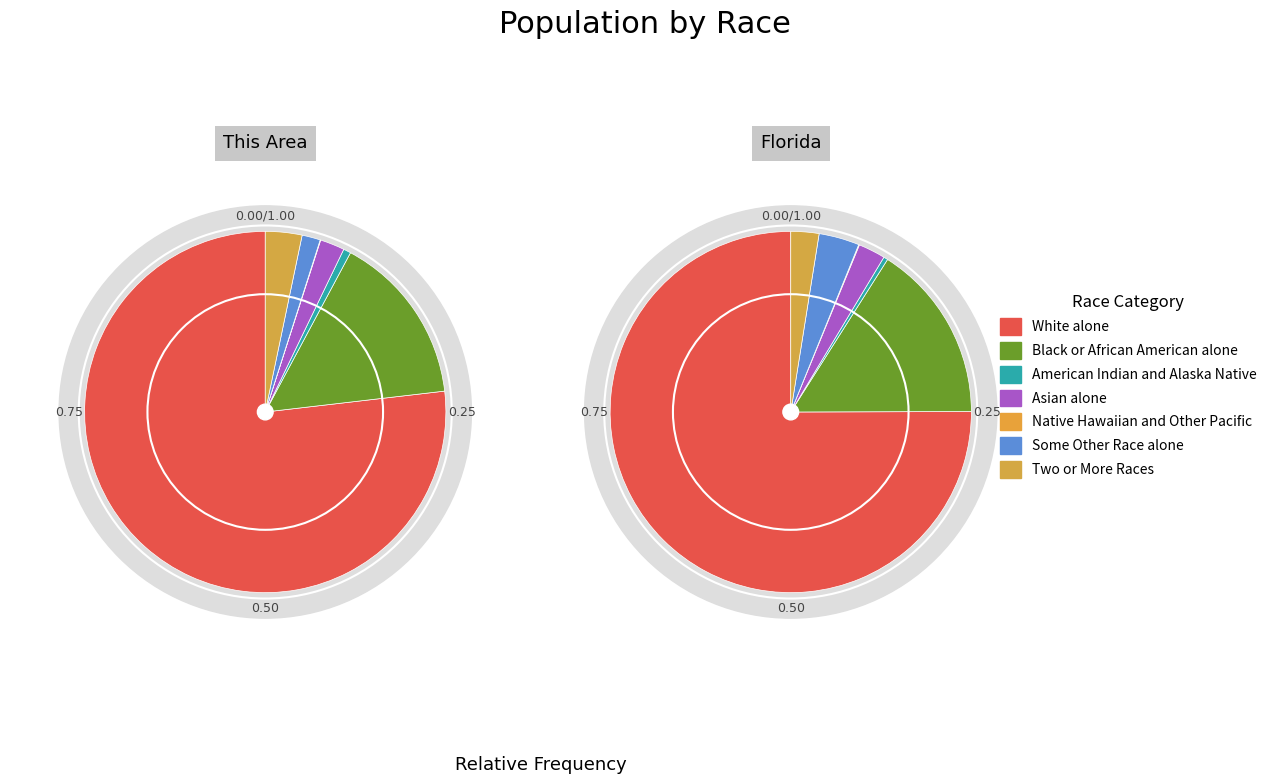

Is it true that White alone is 63% of the pie?

False